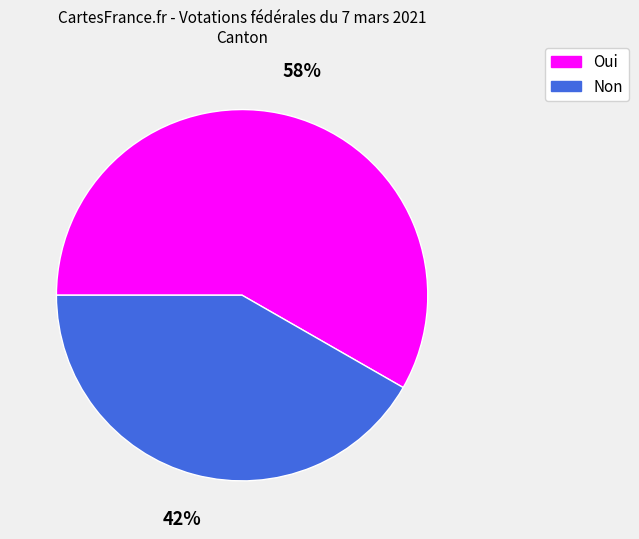

Count the number of slices in the pie.

2